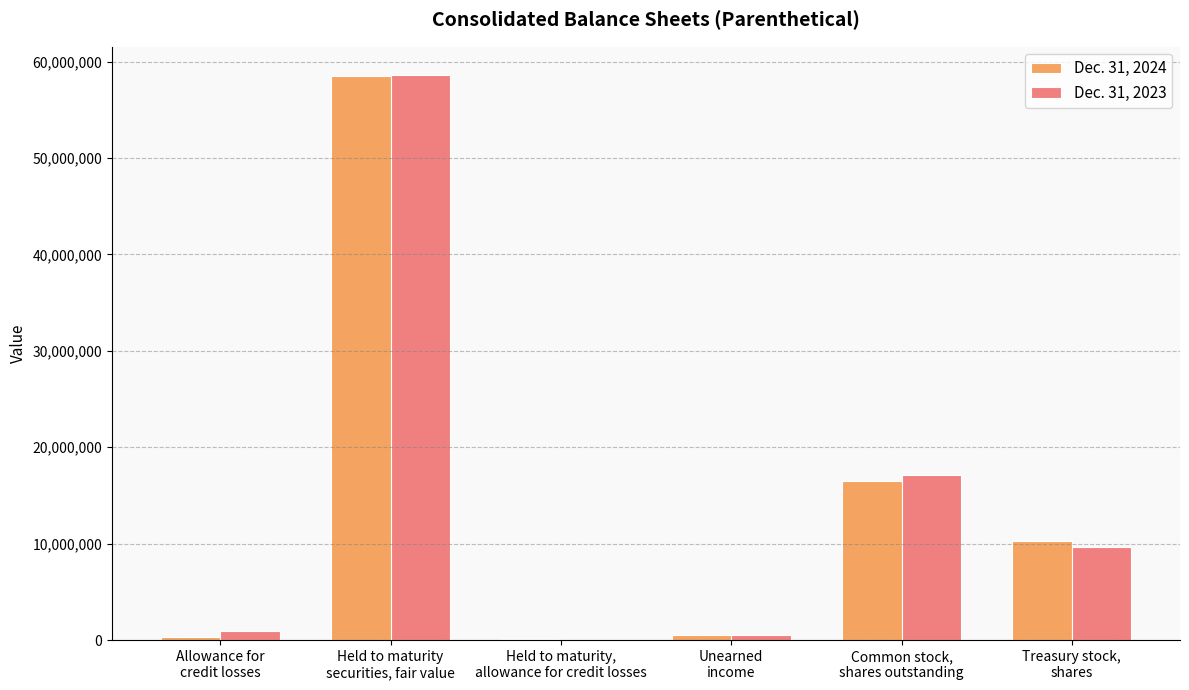

How many categories are shown in the chart?

6